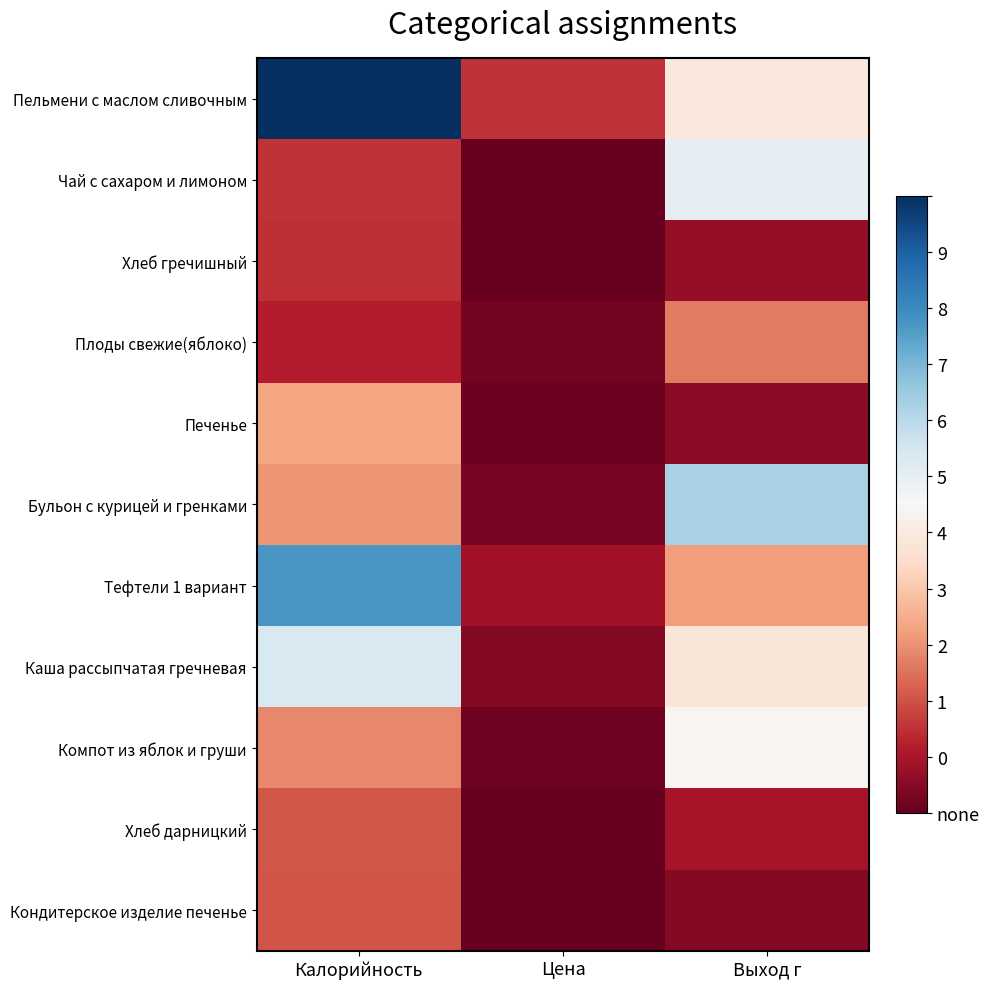

At how many categories does at least one series exceed 42?

3